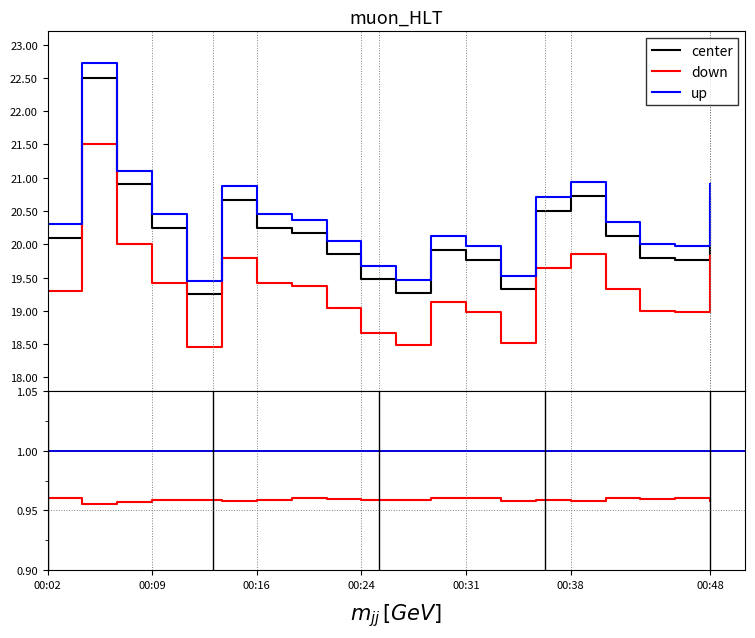

What is the maximum value for center?

22.5